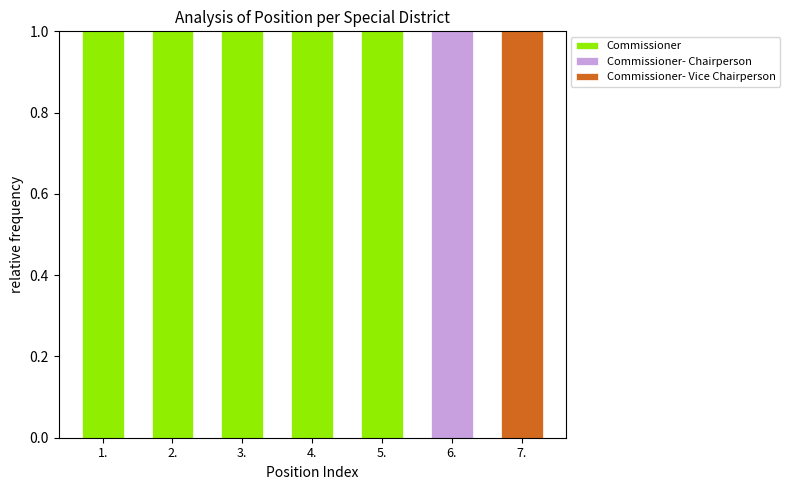

The value of Commissioner at 5. is 1. True or false?

True